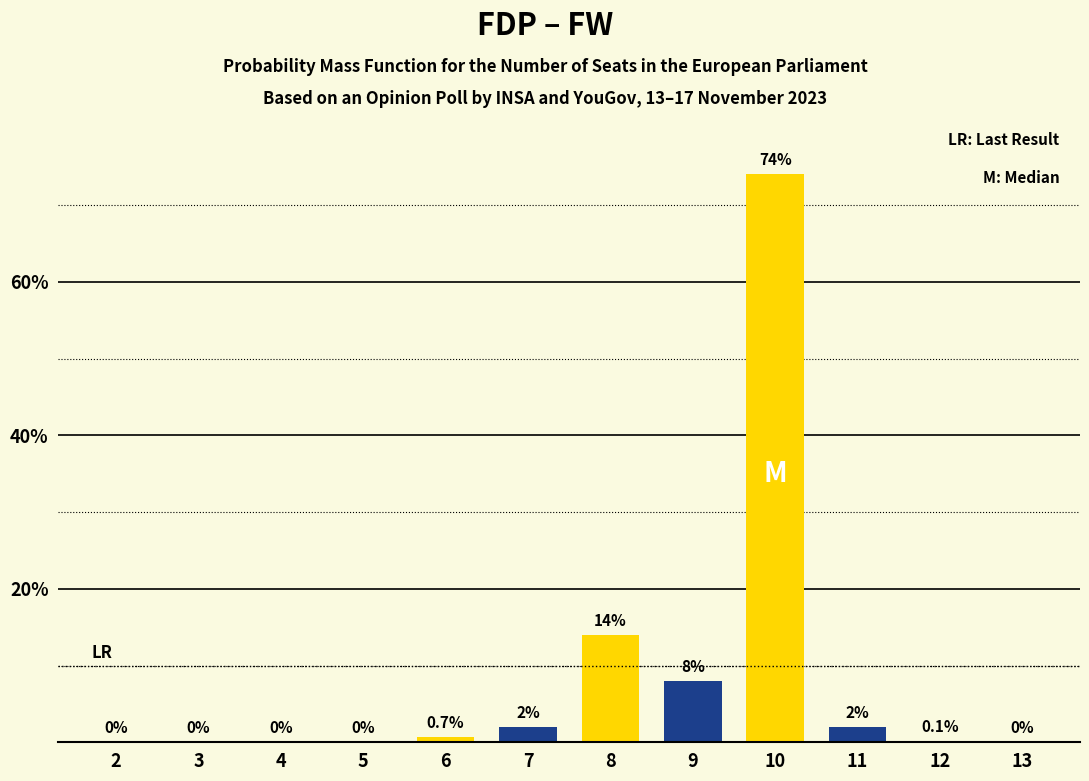

Reading left to right, list all the values displayed in this chart.

2=0.0	3=0.0	4=0.0	5=0.0	6=0.7	7=2.0	8=14.0	9=8.0	10=74.0	11=2.0	12=0.1	13=0.0